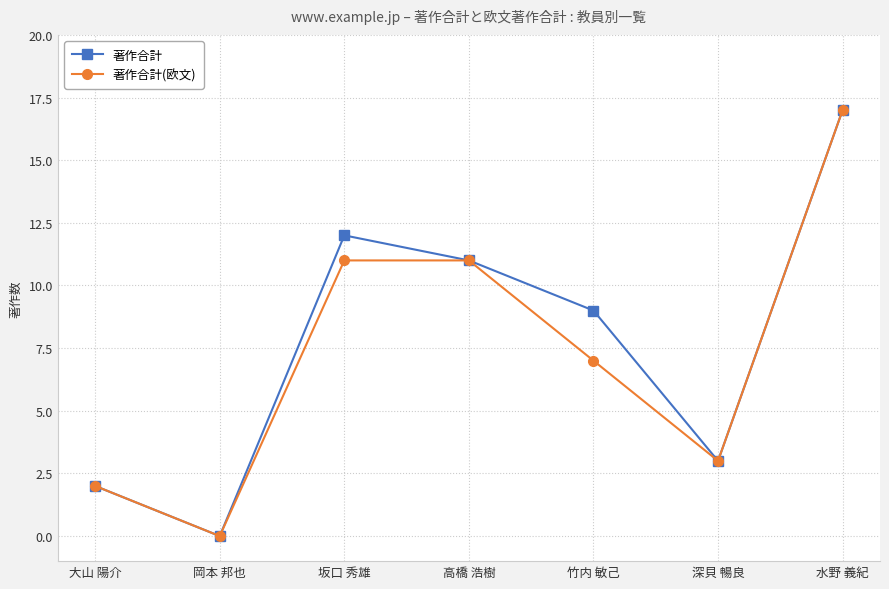

At which category does the chart reach its peak across all series?

水野 義紀